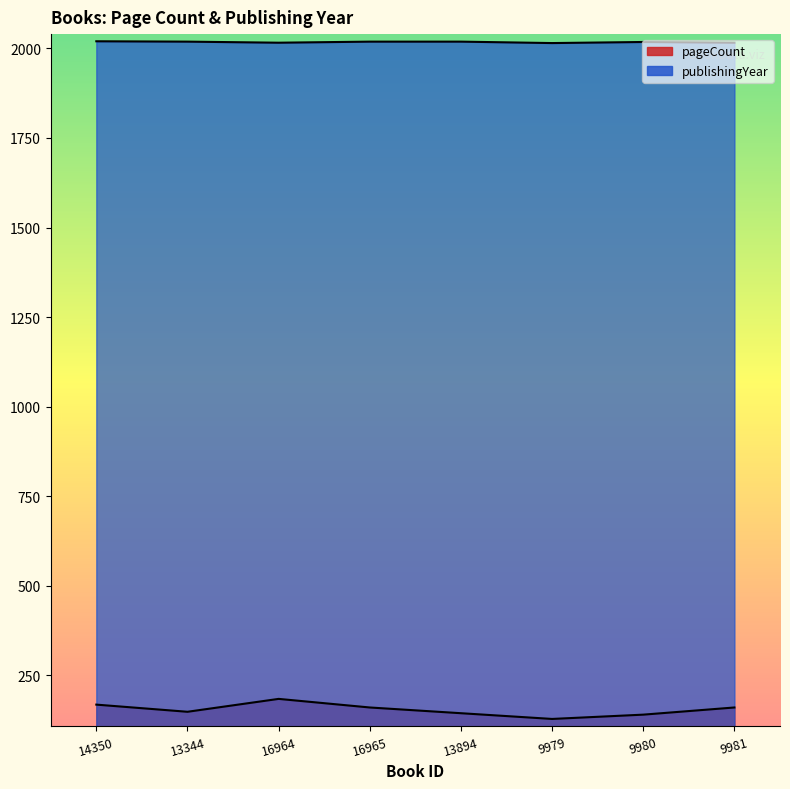

Which category has the lowest value across all series?

9979